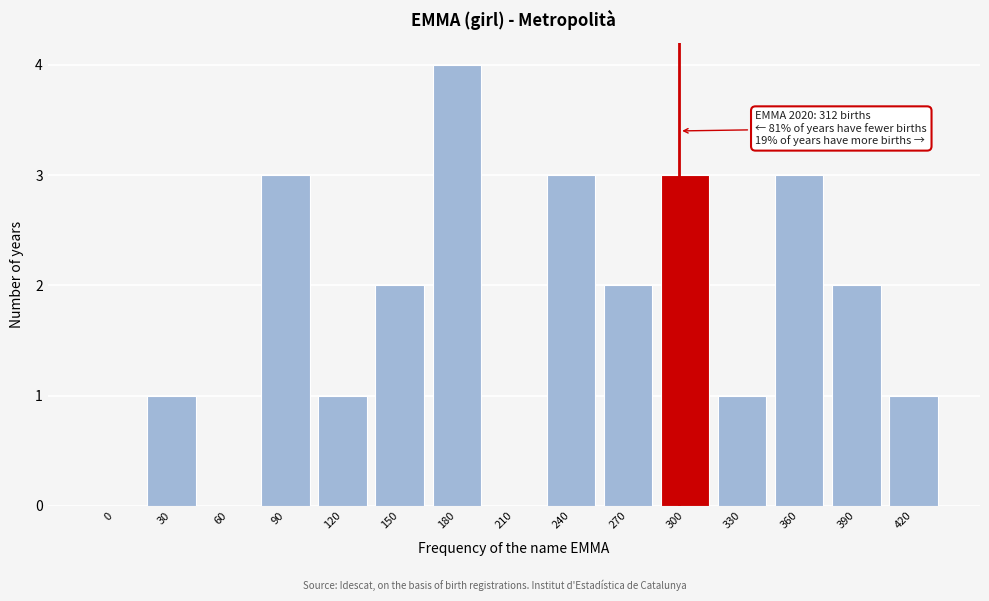

Reading left to right, transcribe all the data shown in this chart.

0=0	30=1	60=0	90=3	120=1	150=2	180=4	210=0	240=3	270=2	300=3	330=1	360=3	390=2	420=1